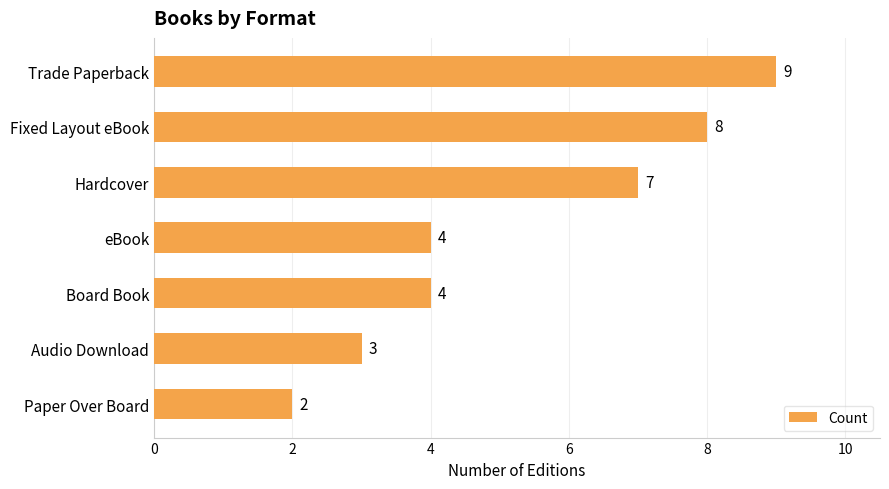

The value at Audio Download is 3. True or false?

True